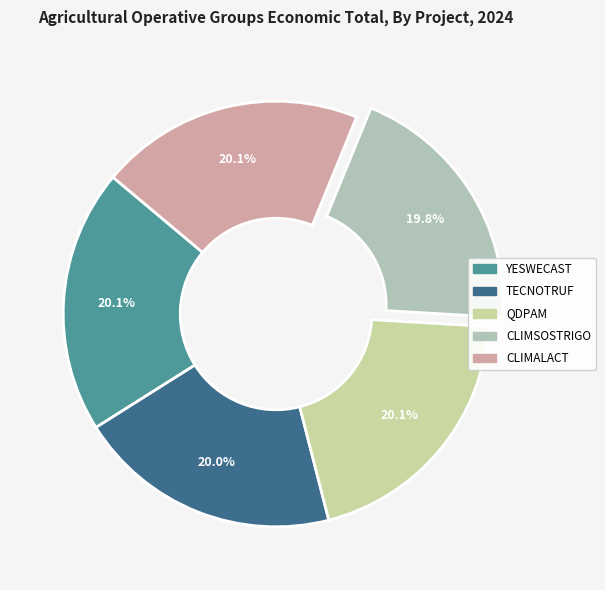

Count the number of slices in the pie.

5